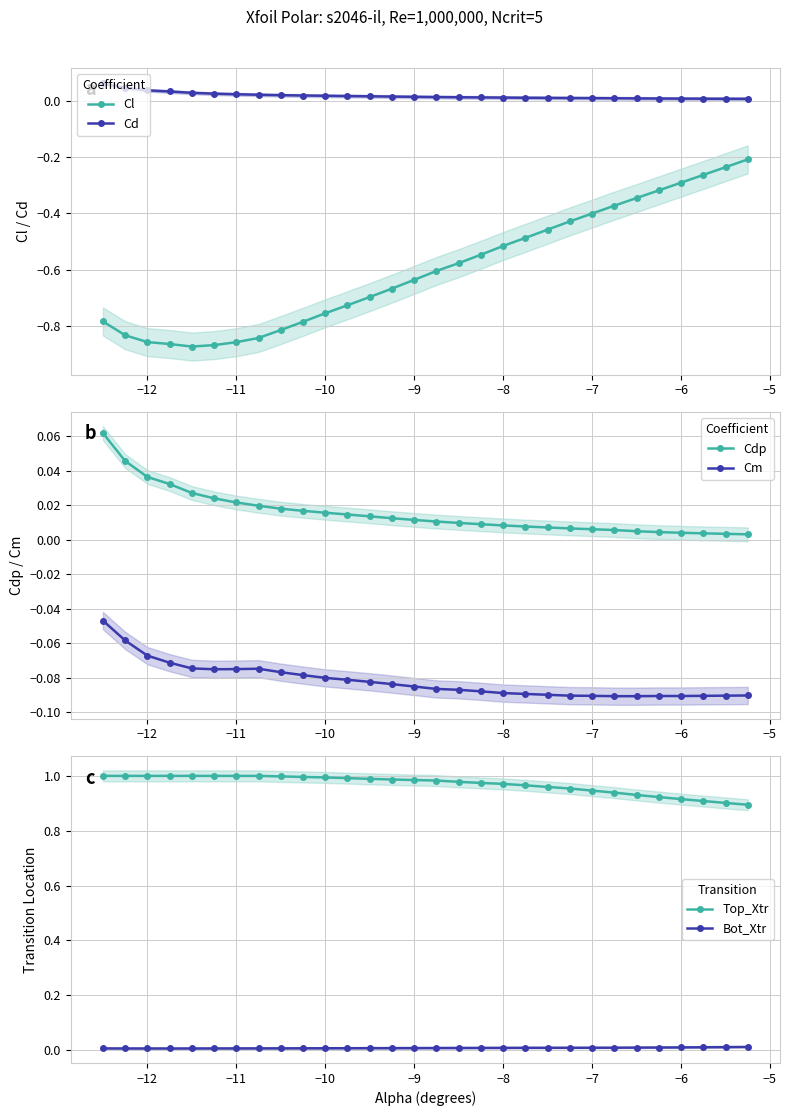

What is the value of the Cl point at the 6th from the left?

-0.9